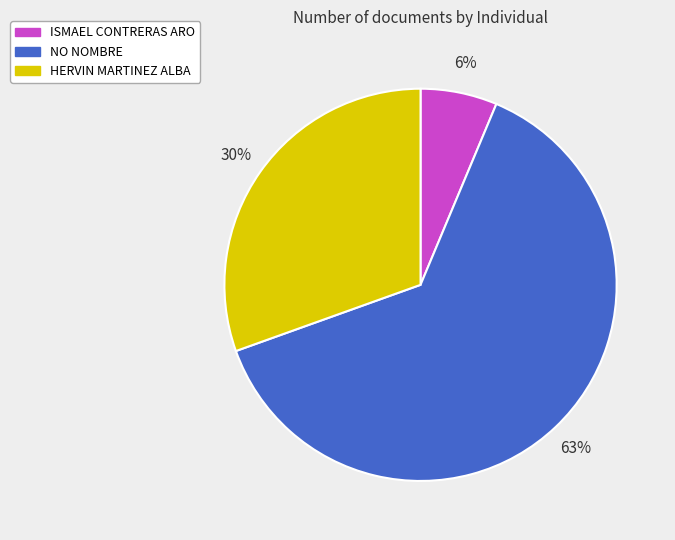

What is the largest slice in the pie chart?

NO NOMBRE